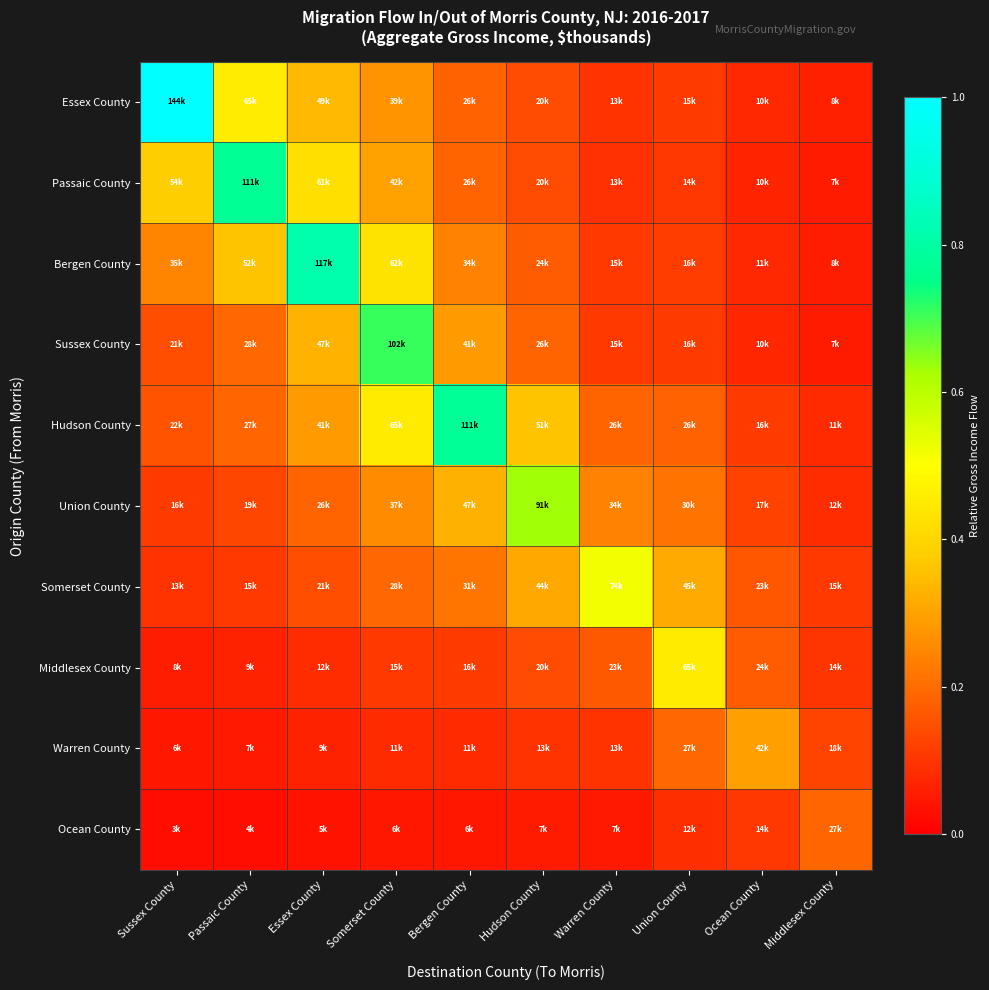

Reading left to right, list all the values displayed in this chart.

Essex County: Sussex County=1.0	Passaic County=0.5	Essex County=0.3	Somerset County=0.3	Bergen County=0.2	Hudson County=0.1	Warren County=0.1	Union County=0.1	Ocean County=0.1	Middlesex County=0.1
Passaic County: Sussex County=0.4	Passaic County=0.8	Essex County=0.4	Somerset County=0.3	Bergen County=0.2	Hudson County=0.1	Warren County=0.1	Union County=0.1	Ocean County=0.1	Middlesex County=0.1
Bergen County: Sussex County=0.2	Passaic County=0.4	Essex County=0.8	Somerset County=0.4	Bergen County=0.2	Hudson County=0.2	Warren County=0.1	Union County=0.1	Ocean County=0.1	Middlesex County=0.1
Sussex County: Sussex County=0.1	Passaic County=0.2	Essex County=0.3	Somerset County=0.7	Bergen County=0.3	Hudson County=0.2	Warren County=0.1	Union County=0.1	Ocean County=0.1	Middlesex County=0.1
Hudson County: Sussex County=0.2	Passaic County=0.2	Essex County=0.3	Somerset County=0.5	Bergen County=0.8	Hudson County=0.4	Warren County=0.2	Union County=0.2	Ocean County=0.1	Middlesex County=0.1
Union County: Sussex County=0.1	Passaic County=0.1	Essex County=0.2	Somerset County=0.3	Bergen County=0.3	Hudson County=0.6	Warren County=0.2	Union County=0.2	Ocean County=0.1	Middlesex County=0.1
Somerset County: Sussex County=0.1	Passaic County=0.1	Essex County=0.1	Somerset County=0.2	Bergen County=0.2	Hudson County=0.3	Warren County=0.5	Union County=0.3	Ocean County=0.2	Middlesex County=0.1
Middlesex County: Sussex County=0.1	Passaic County=0.1	Essex County=0.1	Somerset County=0.1	Bergen County=0.1	Hudson County=0.1	Warren County=0.2	Union County=0.5	Ocean County=0.2	Middlesex County=0.1
Warren County: Sussex County=0.0	Passaic County=0.0	Essex County=0.1	Somerset County=0.1	Bergen County=0.1	Hudson County=0.1	Warren County=0.1	Union County=0.2	Ocean County=0.3	Middlesex County=0.1
Ocean County: Sussex County=0.0	Passaic County=0.0	Essex County=0.0	Somerset County=0.0	Bergen County=0.0	Hudson County=0.1	Warren County=0.1	Union County=0.1	Ocean County=0.1	Middlesex County=0.2